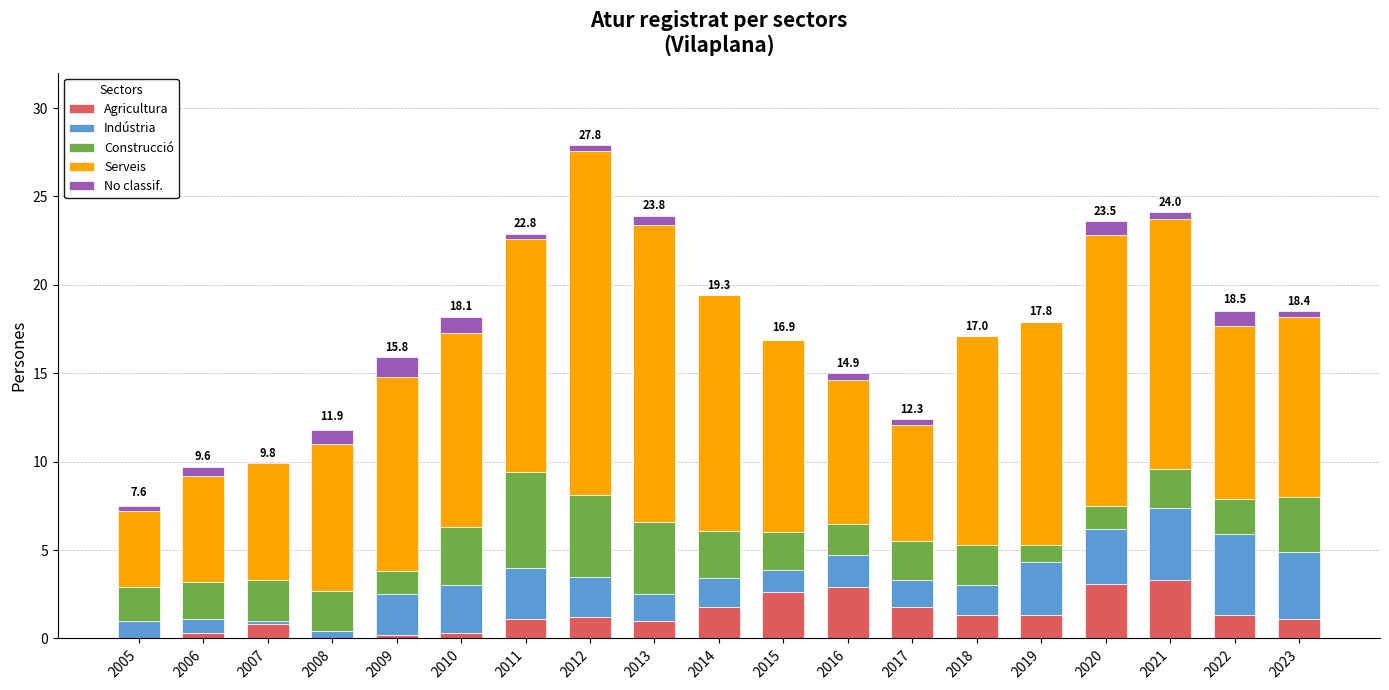

At which category is the sum across all series the highest?

2012